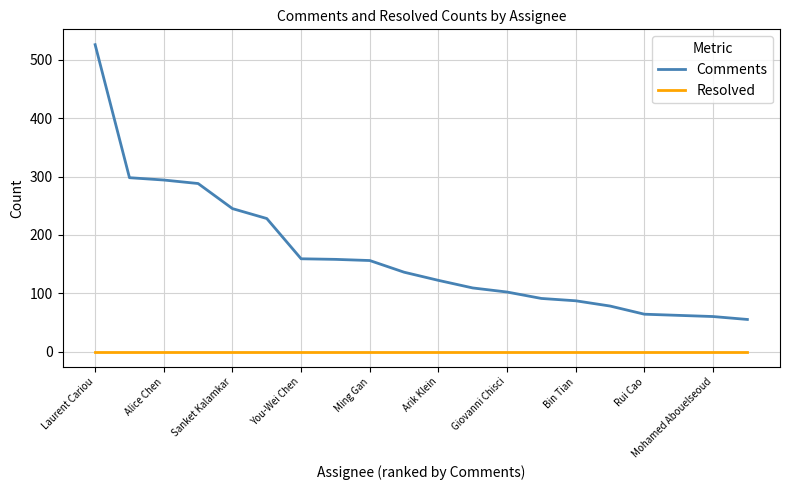

What is the maximum value shown in the chart?

526